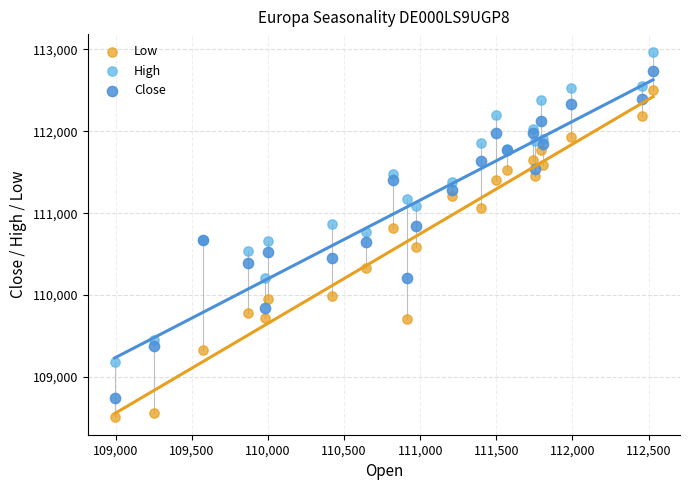

Which series reaches the maximum Y coordinate?

High